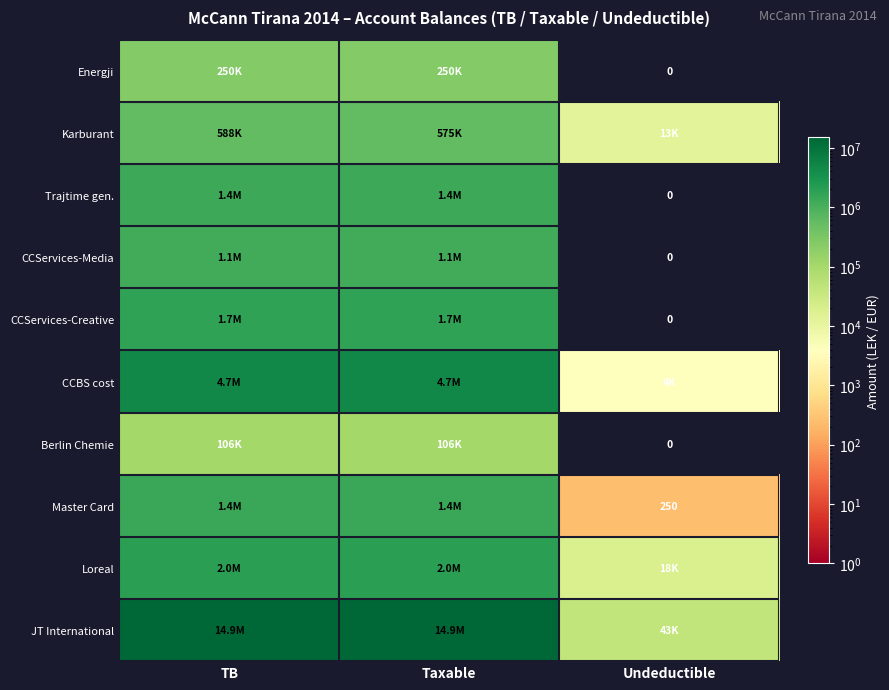

Rank the categories by CCBS cost value from lowest to highest.

Undeductible, Taxable, TB